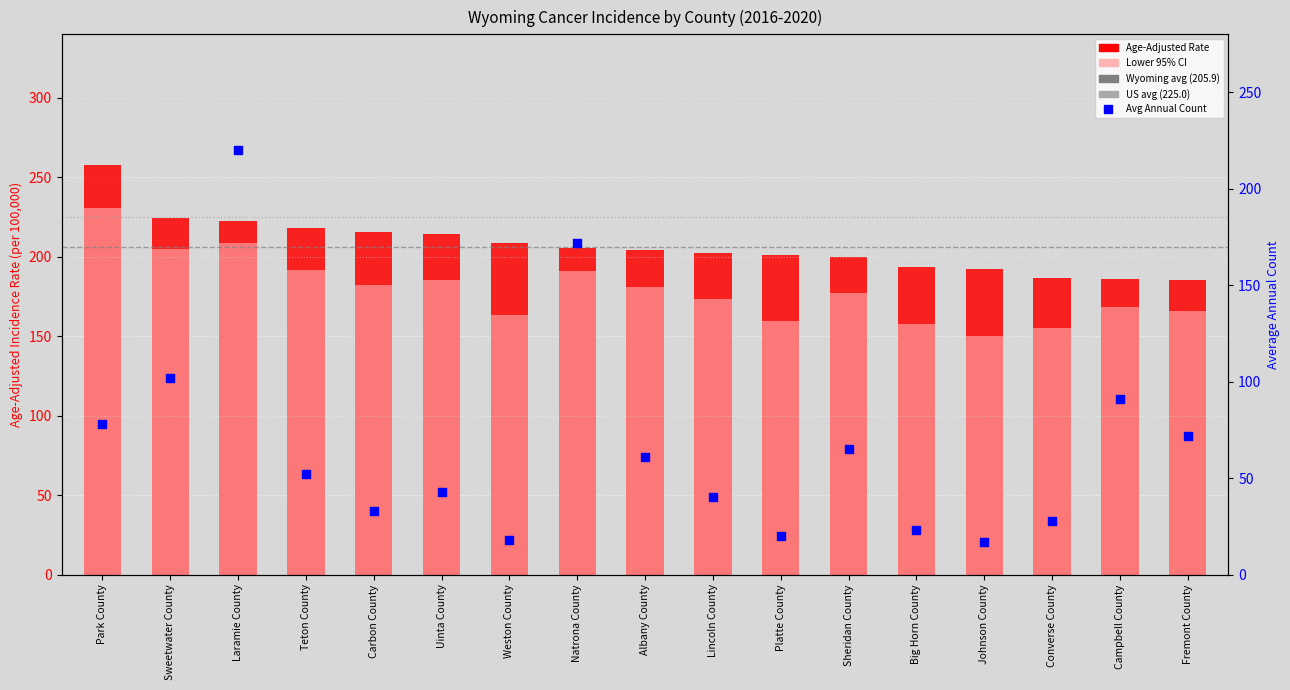

What is the total value across all series at Albany County?

446.1